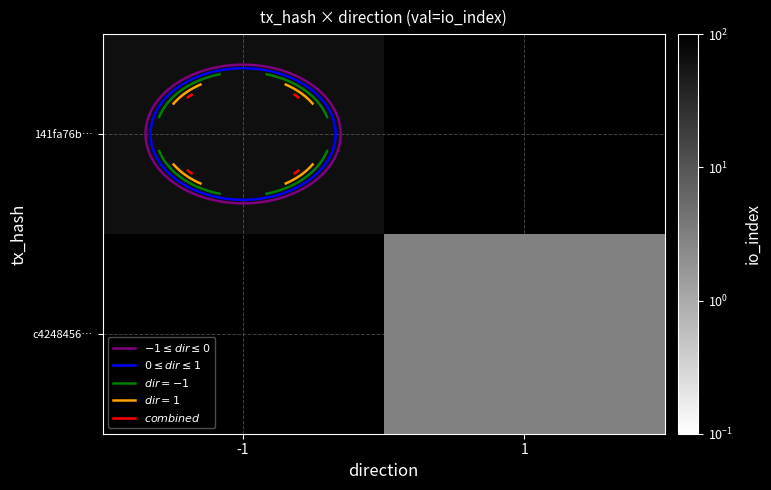

At how many categories does at least one series exceed 46?

1